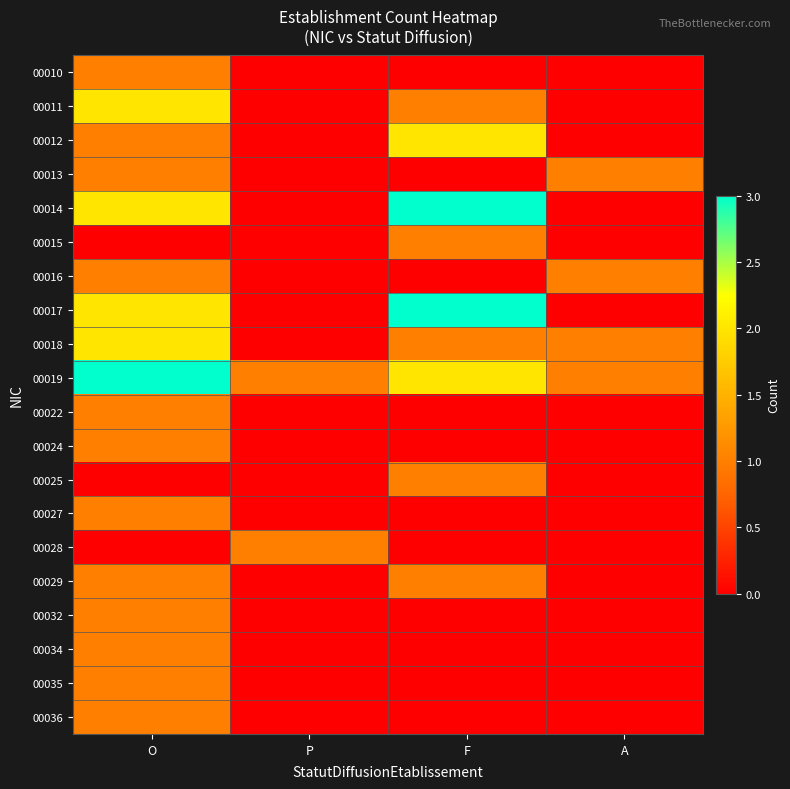

Rank the series by their maximum value, from lowest to highest.

00010, 00013, 00015, 00016, 00022, 00024, 00025, 00027, 00028, 00029, 00032, 00034, 00035, 00036, 00011, 00012, 00018, 00014, 00017, 00019